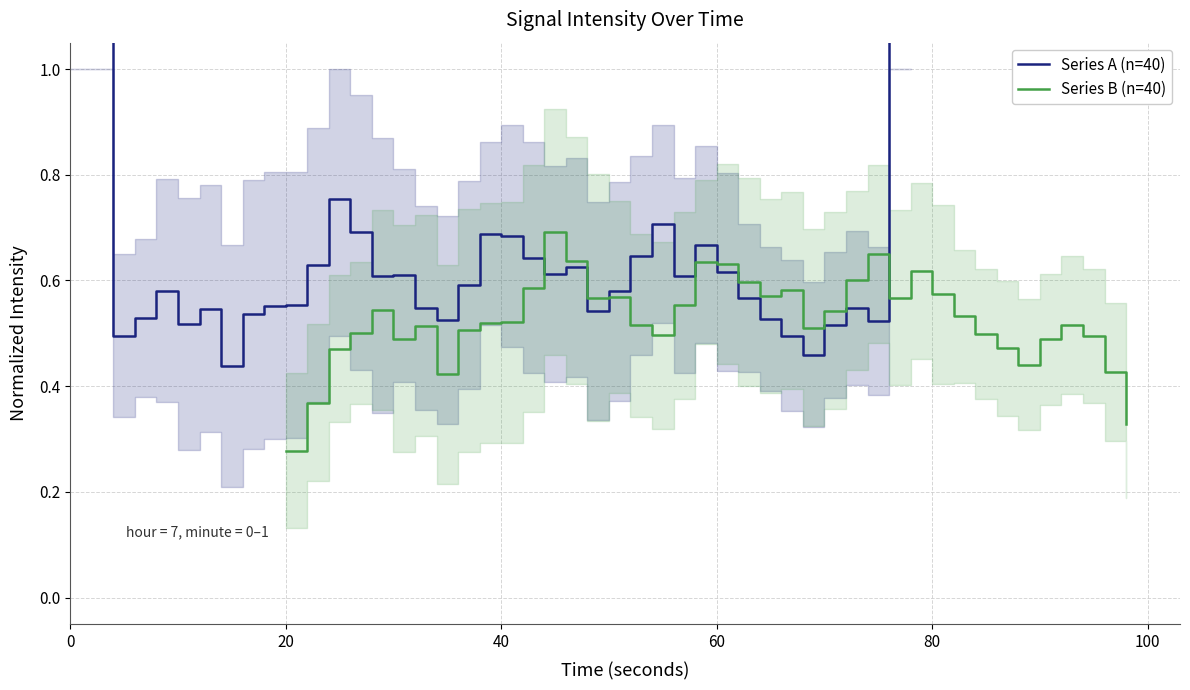

Does the chart have visible grid lines?

Yes